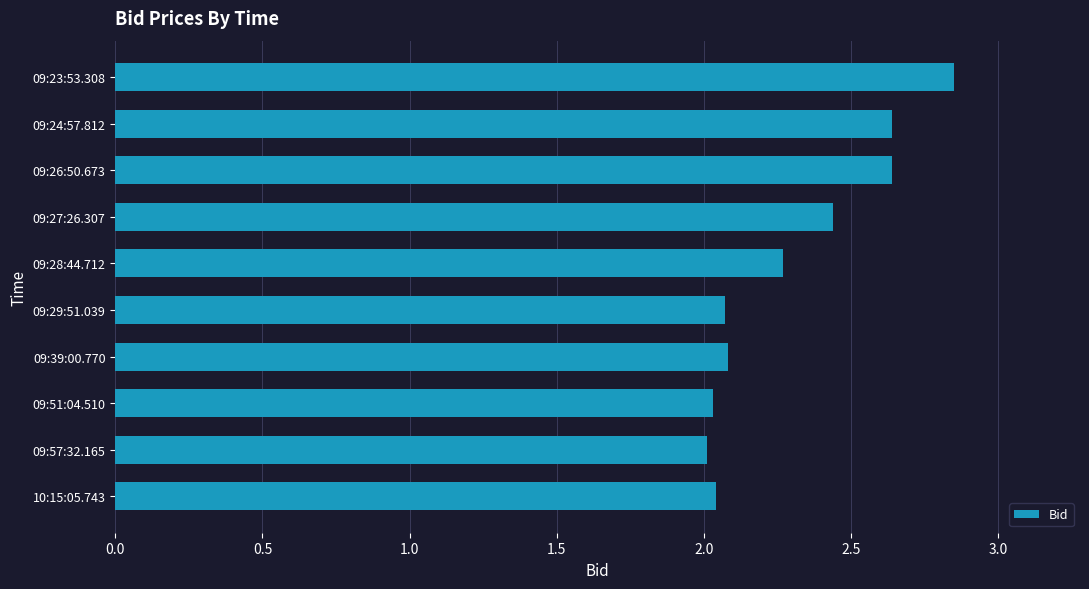

Which category has the highest value across all series?

09:23:53.308